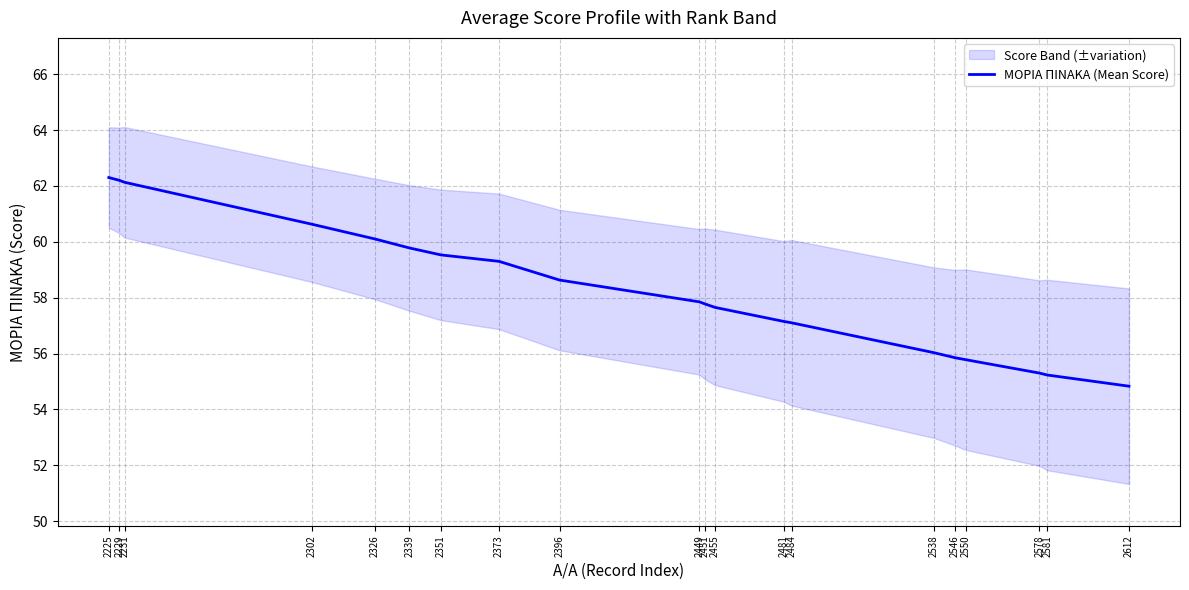

Reading left to right, extract all data points from this chart.

2225=62.3	2229=62.2	2231=62.1	2302=60.6	2326=60.1	2339=59.8	2351=59.5	2373=59.3	2396=58.6	2449=57.9	2451=57.8	2455=57.6	2481=57.1	2484=57.1	2538=56.0	2546=55.9	2550=55.8	2578=55.3	2581=55.2	2612=54.8